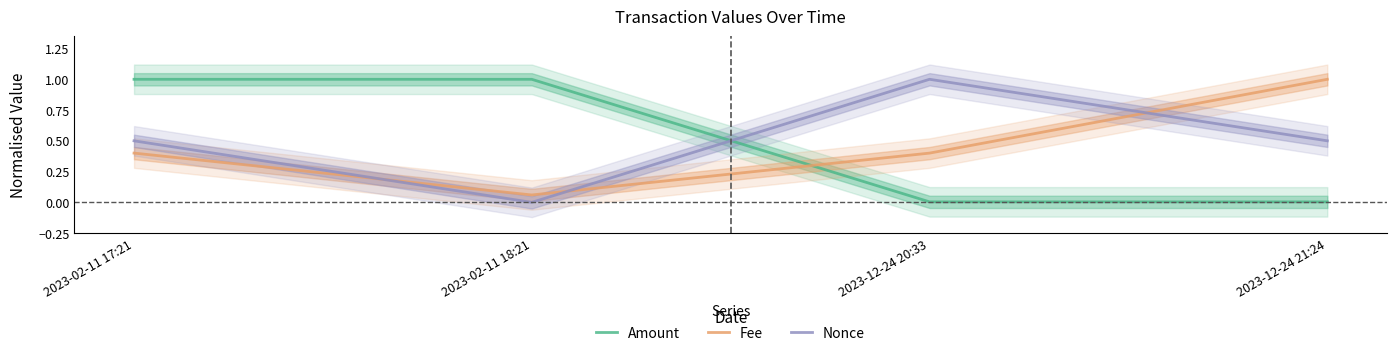

True or false: Nonce has a value of -0.3 at 2023-02-11 18:21.

False